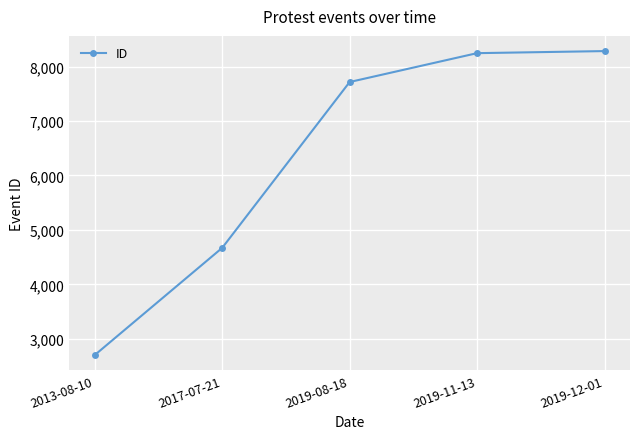

What is the label of the 2nd point from the left?

2017-07-21